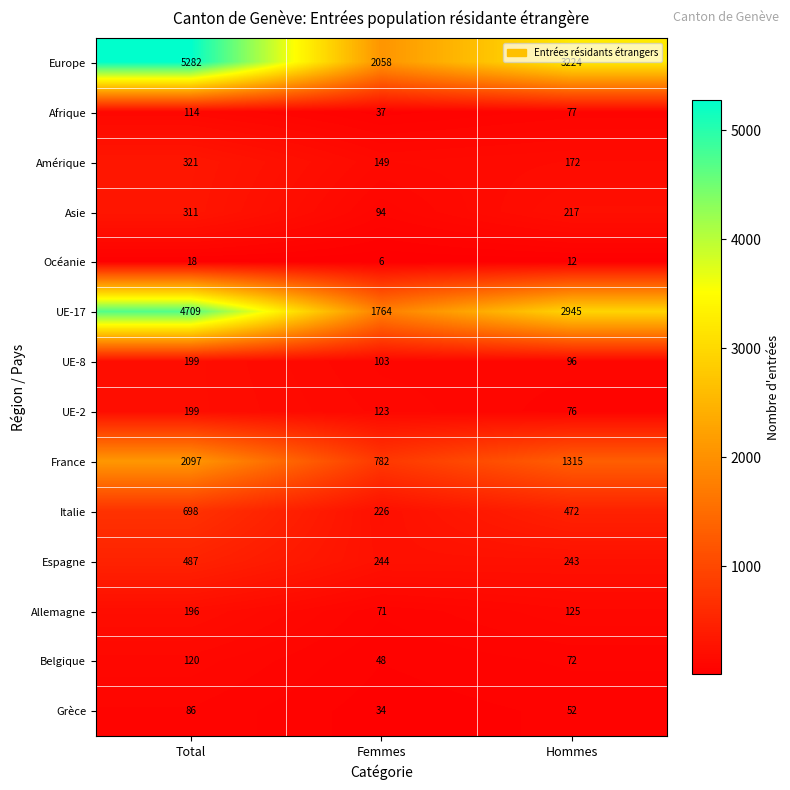

How many categories are shown in the chart?

3